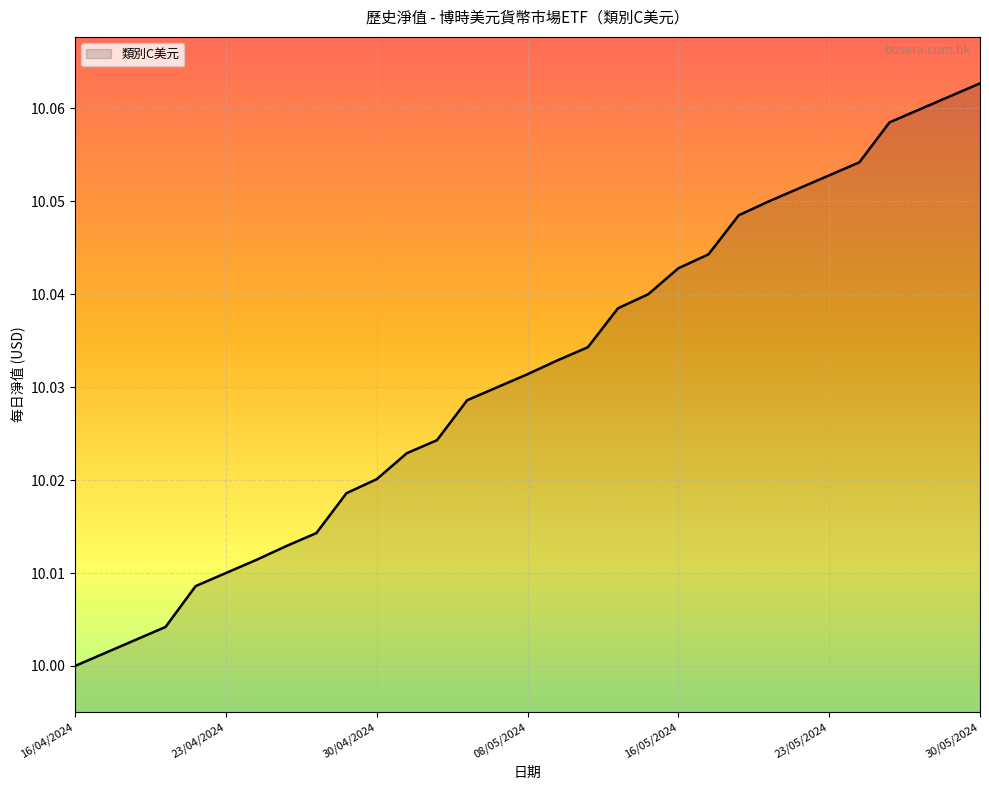

Reading left to right, what are all the values shown in this chart?

16/04/2024=10.0	17/04/2024=10.0	18/04/2024=10.0	19/04/2024=10.0	22/04/2024=10.0	23/04/2024=10.0	24/04/2024=10.0	25/04/2024=10.0	26/04/2024=10.0	29/04/2024=10.0	30/04/2024=10.0	02/05/2024=10.0	03/05/2024=10.0	06/05/2024=10.0	07/05/2024=10.0	08/05/2024=10.0	09/05/2024=10.0	10/05/2024=10.0	13/05/2024=10.0	14/05/2024=10.0	16/05/2024=10.0	17/05/2024=10.0	20/05/2024=10.0	21/05/2024=10.1	22/05/2024=10.1	23/05/2024=10.1	24/05/2024=10.1	27/05/2024=10.1	28/05/2024=10.1	29/05/2024=10.1	30/05/2024=10.1